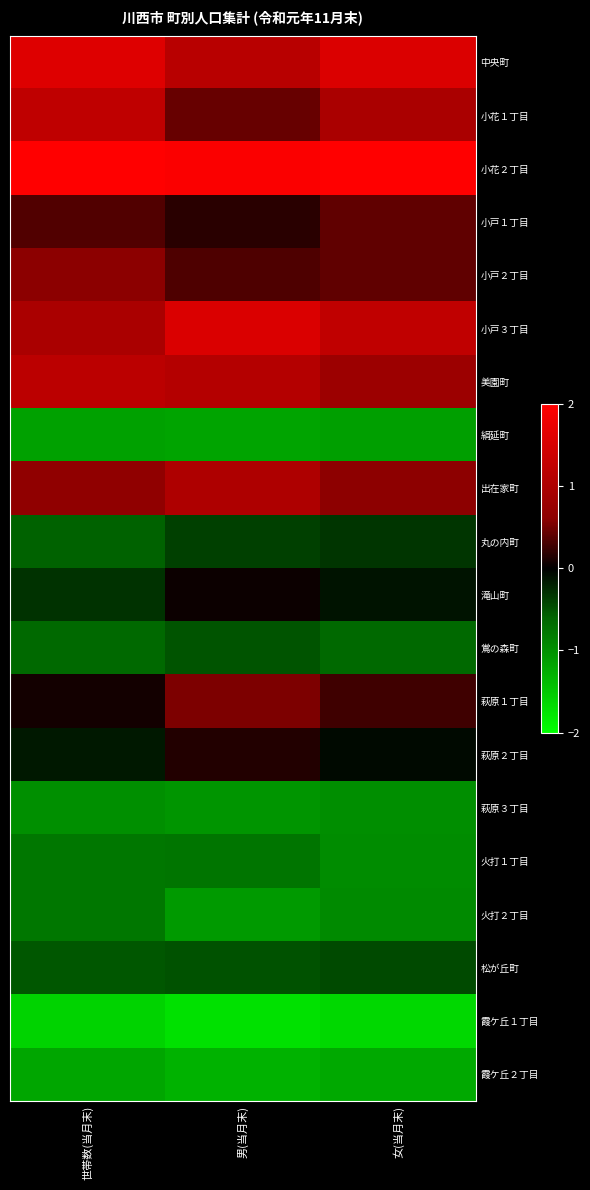

At which category is the sum across all series the highest?

女(当月末)